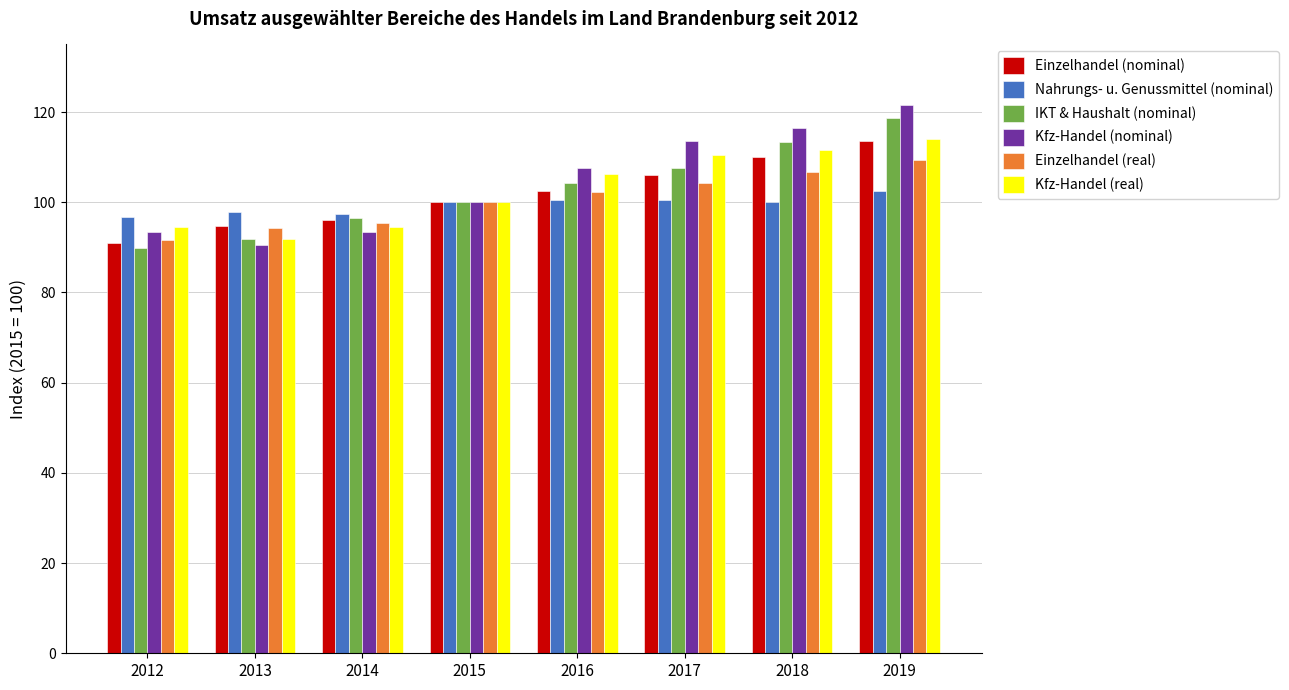

The Kfz-Handel (real) series shows 19.2 at 2012. True or false?

False